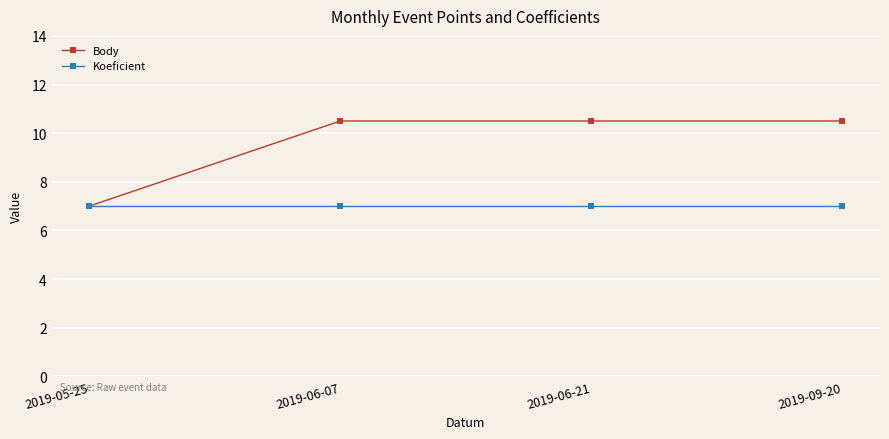

Reading right to left, transcribe all the data shown in this chart.

Body: 10.5	10.5	10.5	7.0
Koeficient: 7.0	7.0	7.0	7.0